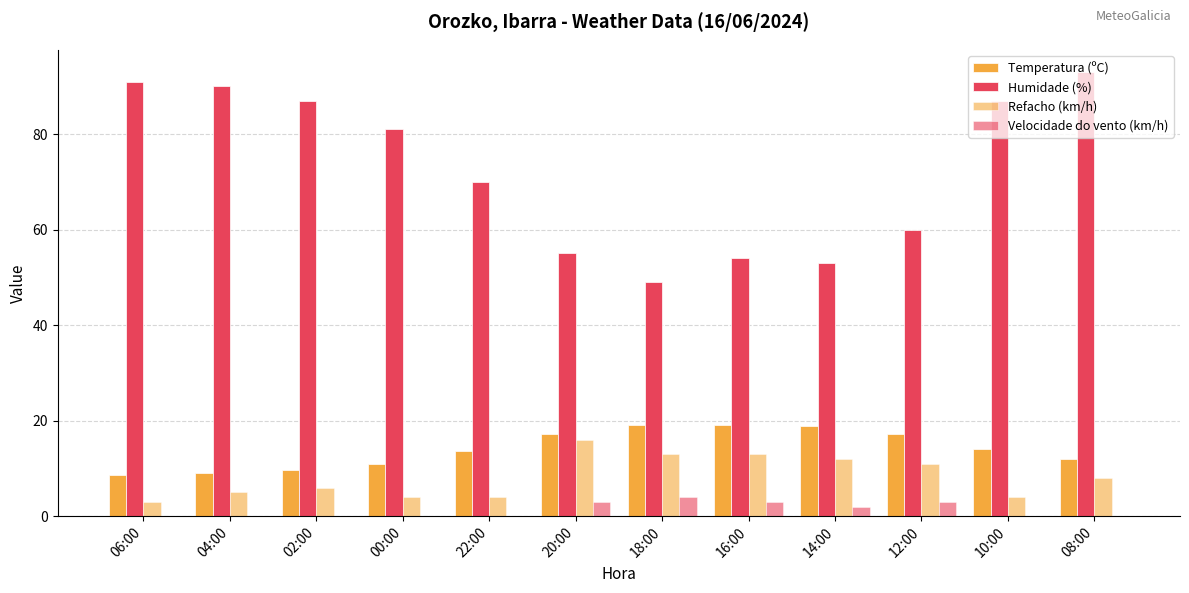

What is the label of the 6th bar from the left?

20:00